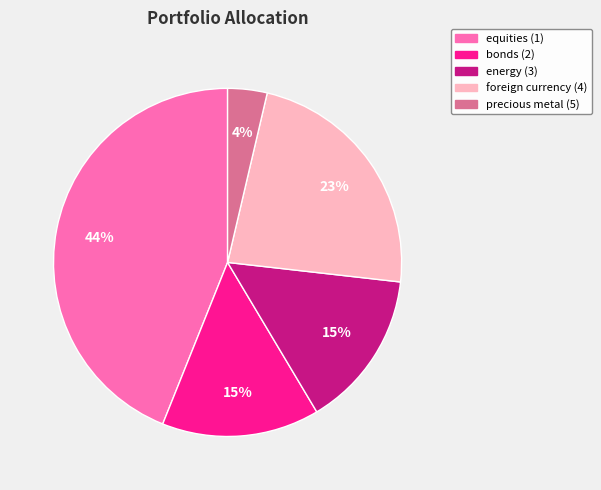

To the nearest percent, what is the combined percentage of equities (1) and precious metal (5)?

48%